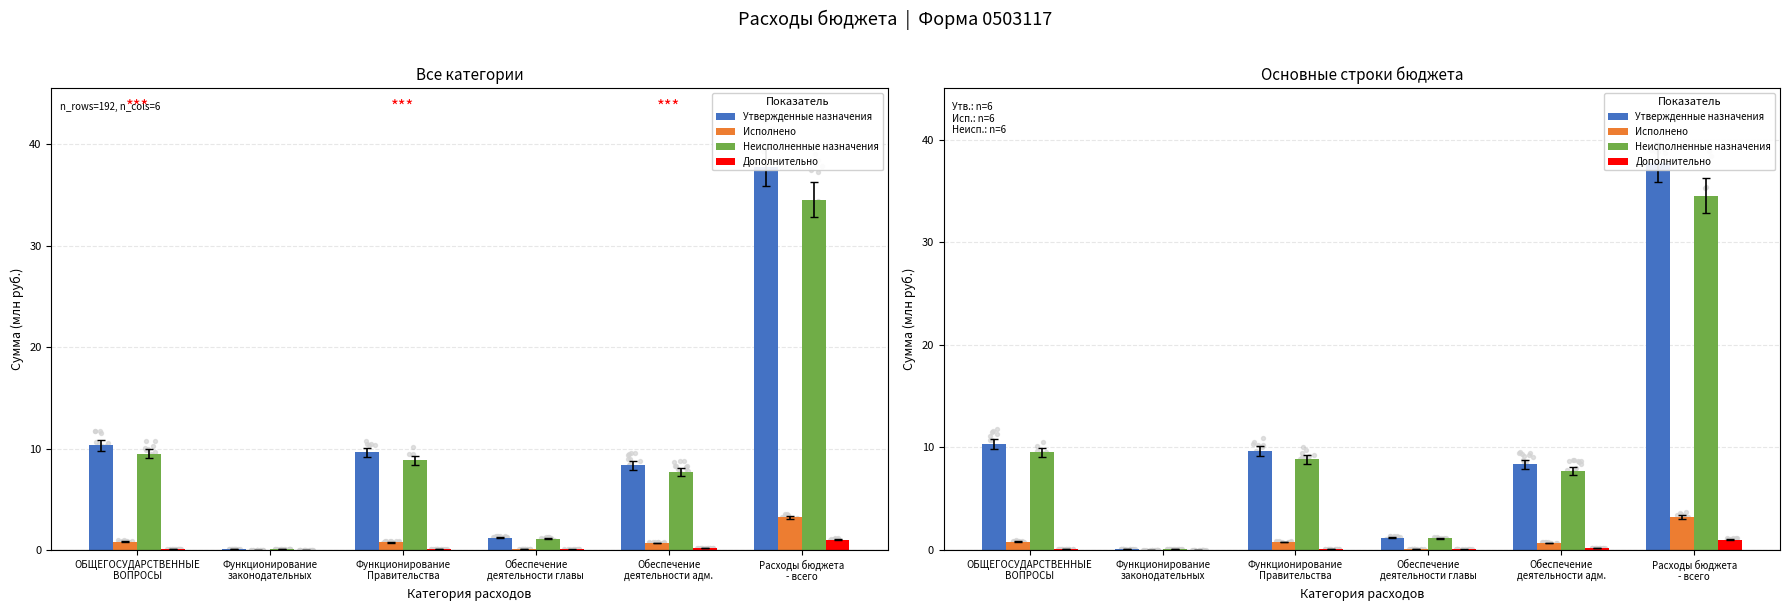

At how many categories does at least one series exceed 16?

1